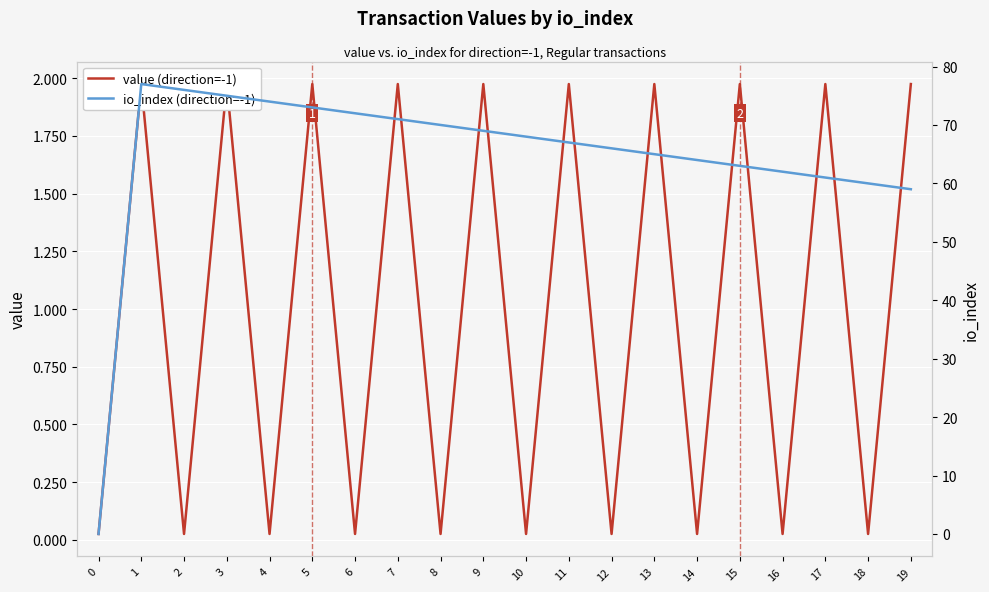

List the series in order of their overall mean, highest first.

io_index (direction=-1), value (direction=-1)